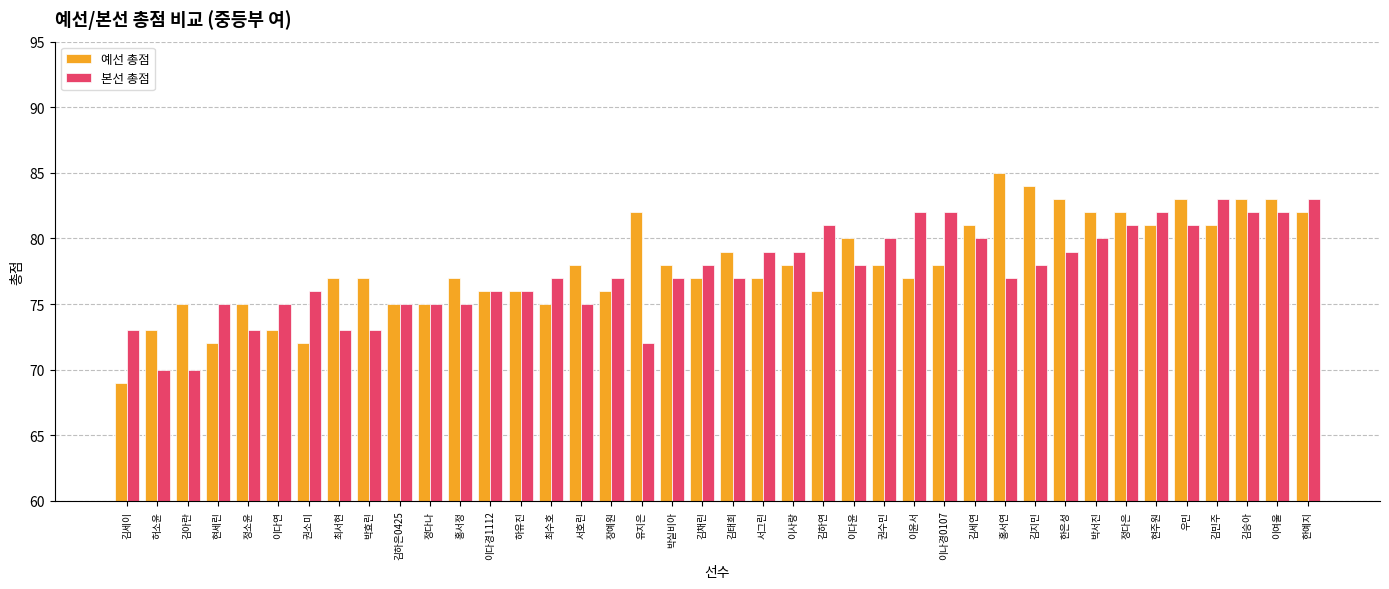

Read the 예선 총점 value at 현세린, to the nearest 5.

70